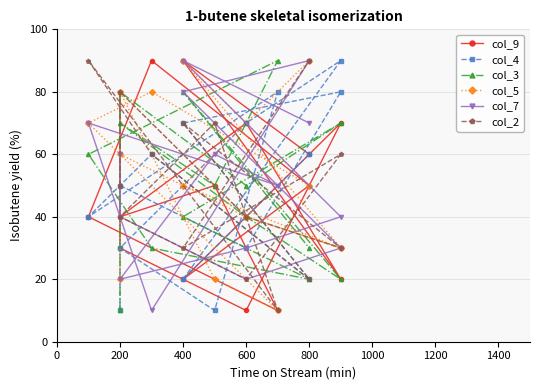

Which series has the largest range (max minus min)?

col_9